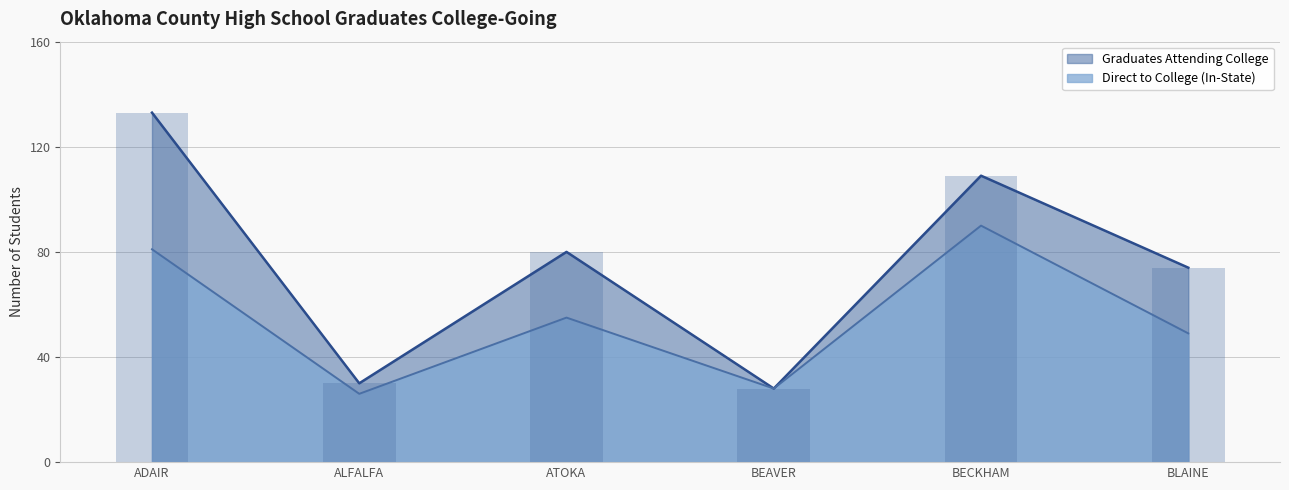

True or false: the data shows 109 at BECKHAM.

True